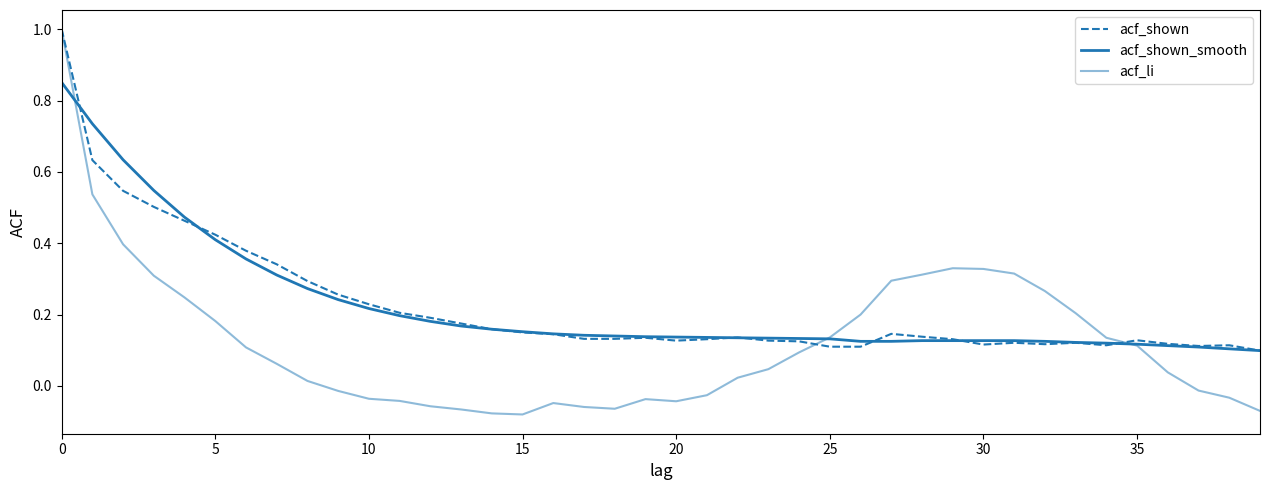

Is this an area chart (filled region under the line)?

No